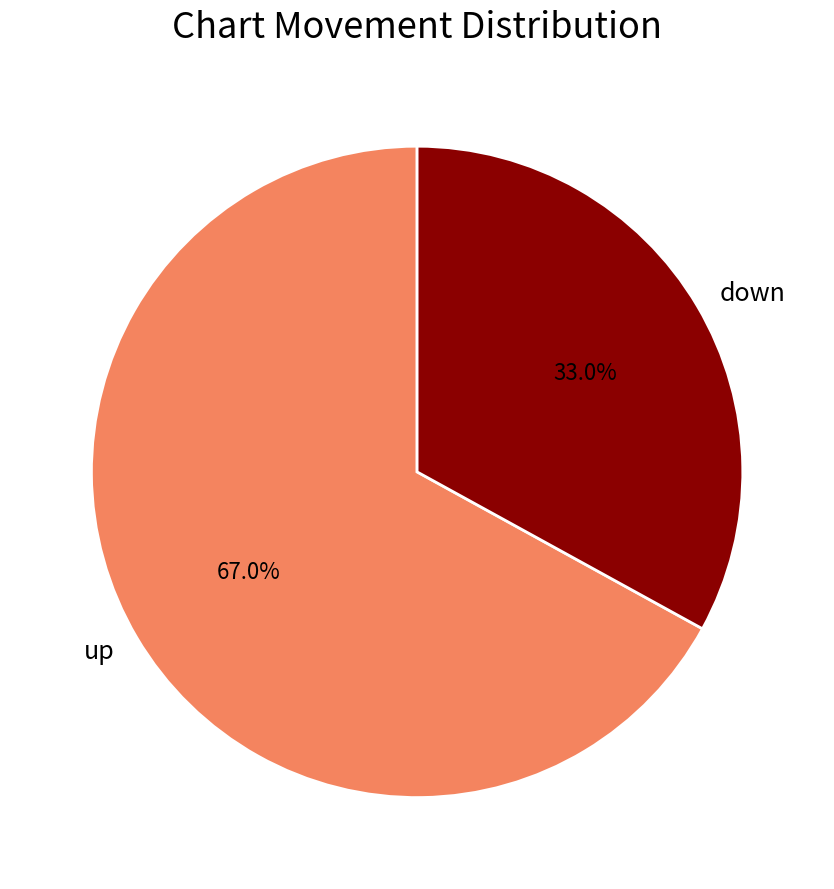

Which has a higher value, up or down?

up